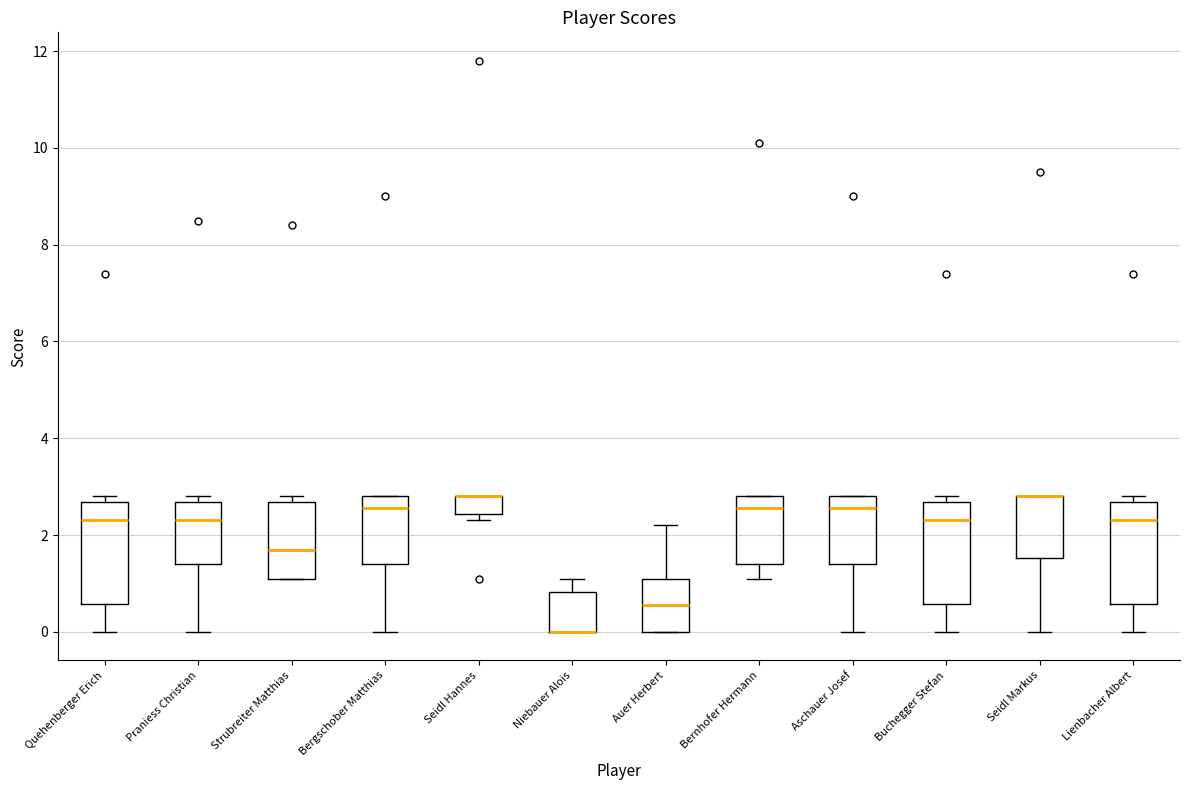

Reading left to right, transcribe this box plot: for each box, give where its median line is, the range the box spans, and where its two whiskers end, as read against the y-axis. The values are not printed on the chart, so give them approximately, as read against the axis.

Quehenberger Erich: median 2.4, box 0.6 to 2.6, whiskers 0.0 to 2.8
Praniess Christian: median 2.4, box 1.4 to 2.6, whiskers 0.0 to 2.8
Strubreiter Matthias: median 1.8, box 1.2 to 2.6, whiskers 1.2 to 2.8
Bergschober Matthias: median 2.6, box 1.4 to 2.8, whiskers 0.0 to 2.8
Seidl Hannes: median 2.8 (drawn on the box's upper edge), box 2.4 to 2.8, whiskers 2.4 (just below the box's lower edge) to 2.8
Niebauer Alois: median 0.0 (drawn on the box's lower edge), box 0.0 to 0.8, whiskers 0.0 to 1.2
Auer Herbert: median 0.6, box 0.0 to 1.2, whiskers 0.0 to 2.2
Bernhofer Hermann: median 2.6, box 1.4 to 2.8, whiskers 1.2 to 2.8
Aschauer Josef: median 2.6, box 1.4 to 2.8, whiskers 0.0 to 2.8
Buchegger Stefan: median 2.4, box 0.6 to 2.6, whiskers 0.0 to 2.8
Seidl Markus: median 2.8 (drawn on the box's upper edge), box 1.6 to 2.8, whiskers 0.0 to 2.8
Lienbacher Albert: median 2.4, box 0.6 to 2.6, whiskers 0.0 to 2.8